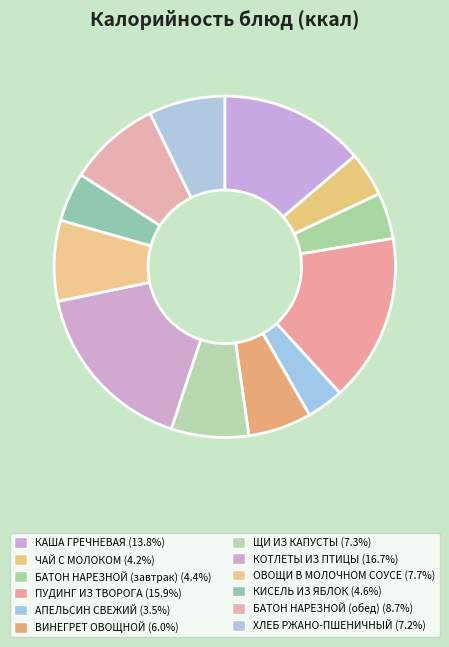

How many slices are in this pie chart?

12